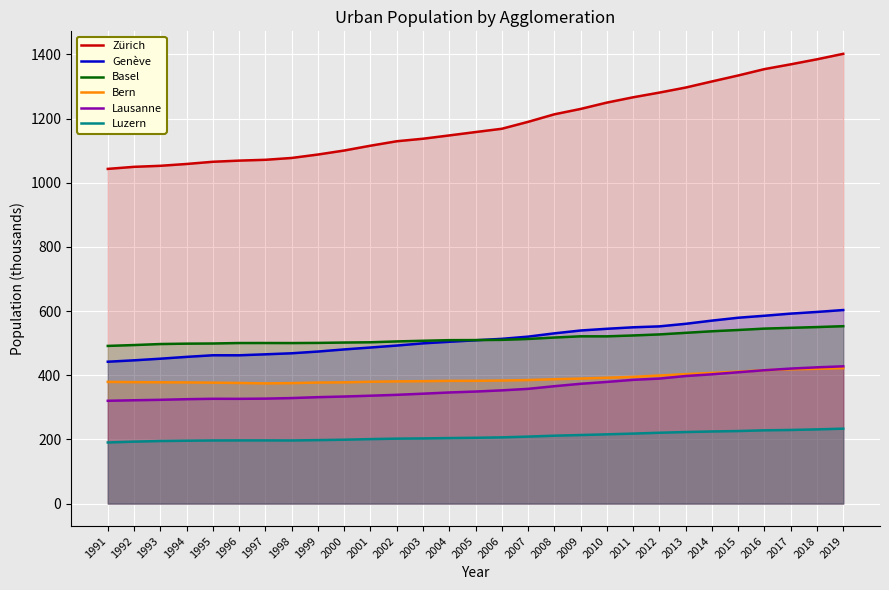

True or false: Zürich and Lausanne cross at least once.

False